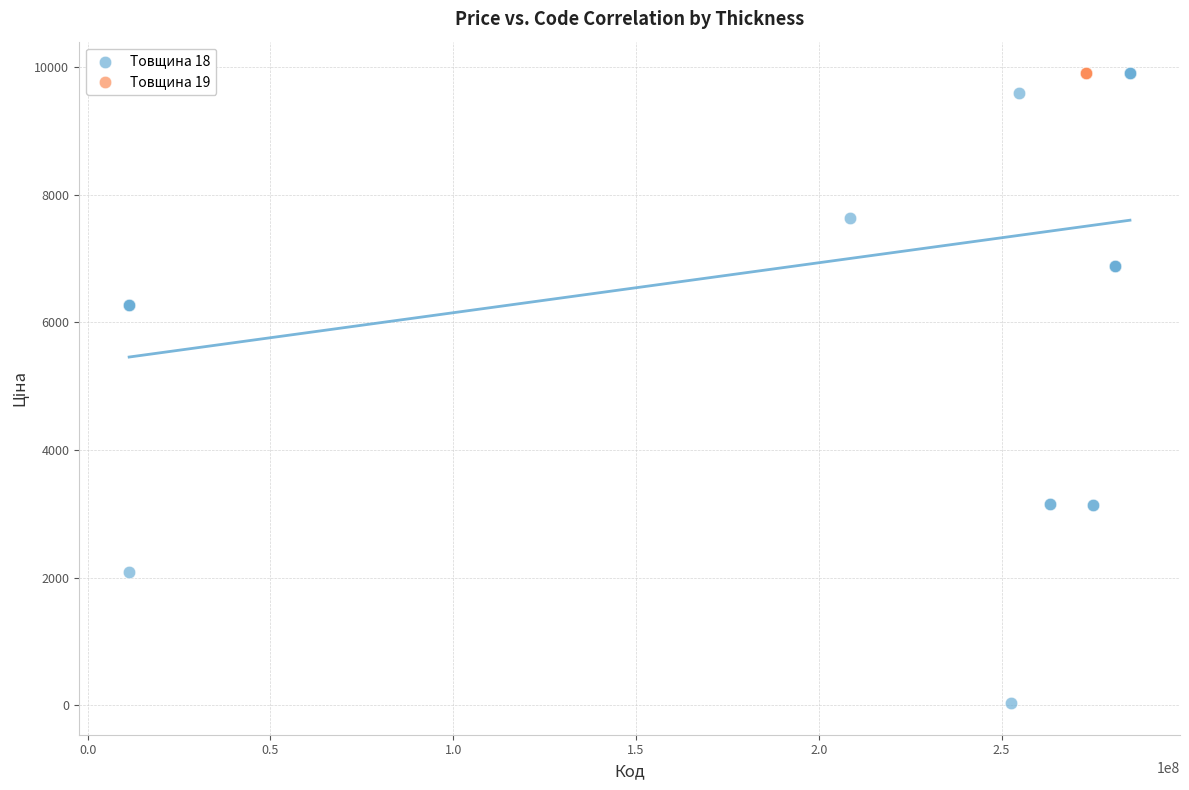

Which series contains the lowest Y value?

Товщина 18